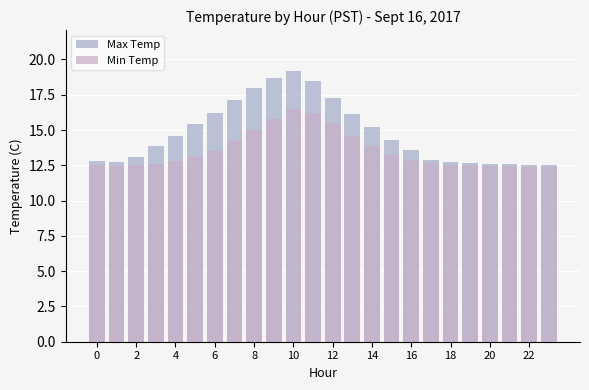

At which category does the chart reach its minimum across all series?

23